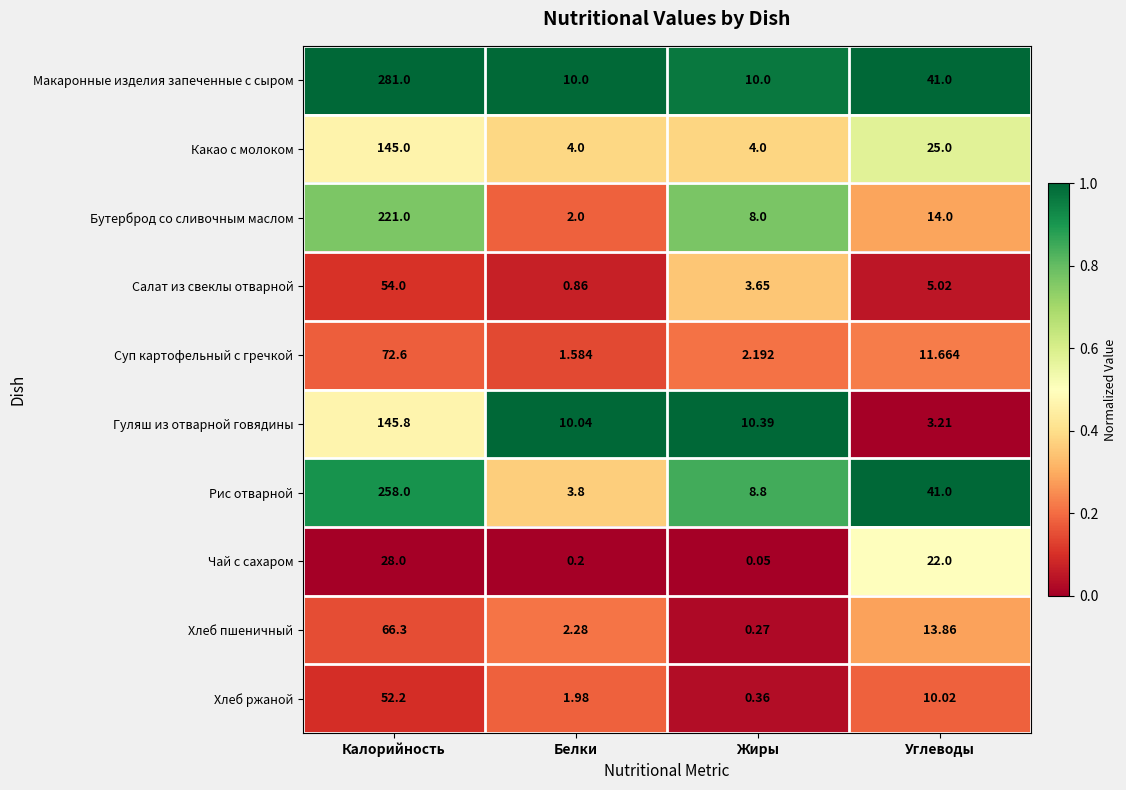

At which label does Макаронные изделия запеченные с сыром first exceed 41?

Калорийность